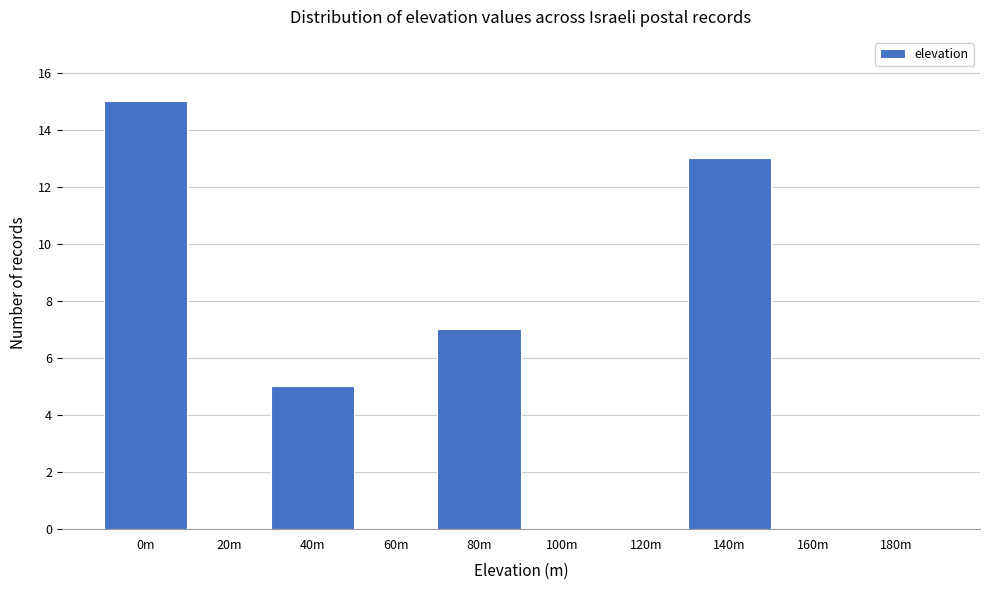

Reading right to left, what are all the values shown in this chart?

180m=0	160m=0	140m=13	120m=0	100m=0	80m=7	60m=0	40m=5	20m=0	0m=15